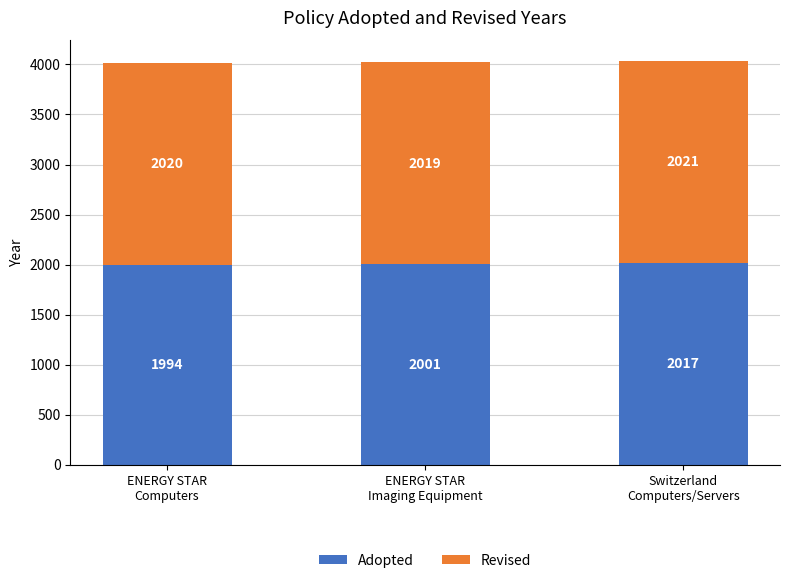

How many distinct data groups are displayed?

2